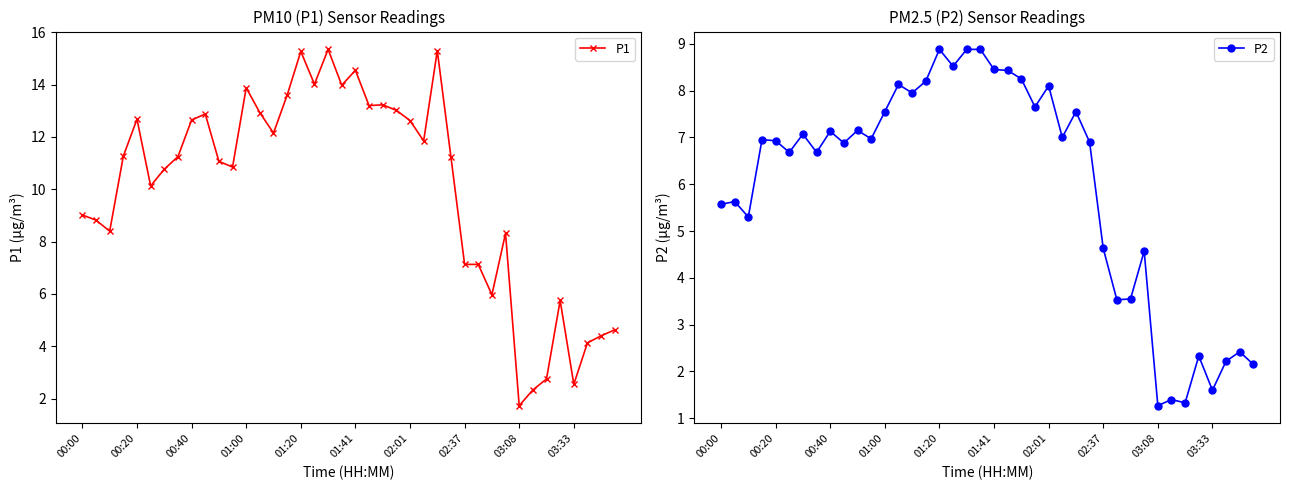

True or false: P2 has more than 1 points higher than both neighbors.

True